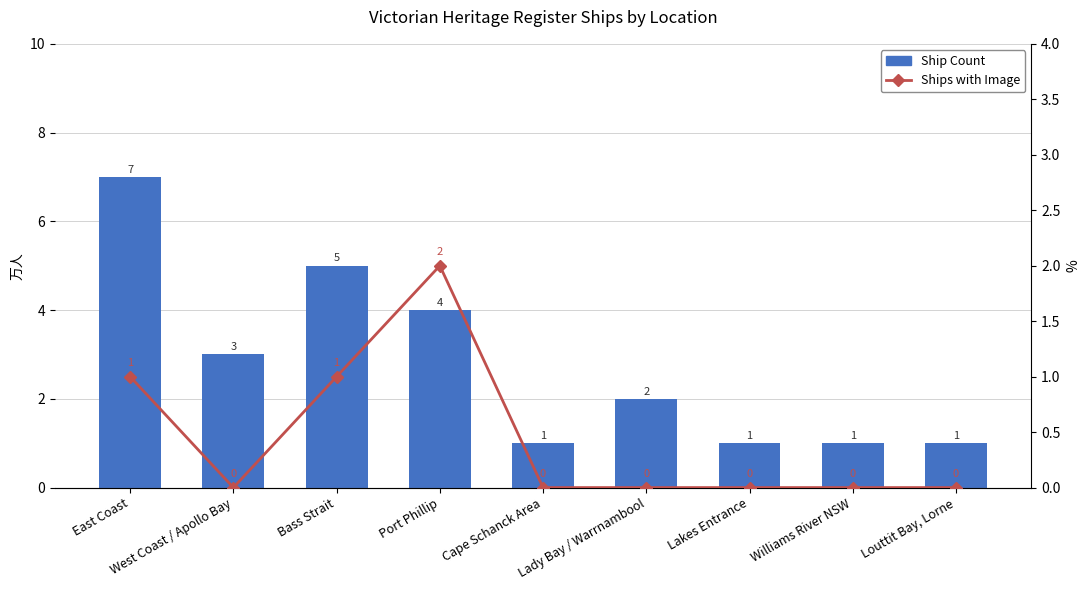

Rank the series by their maximum value, from highest to lowest.

Ship Count, Ships with Image